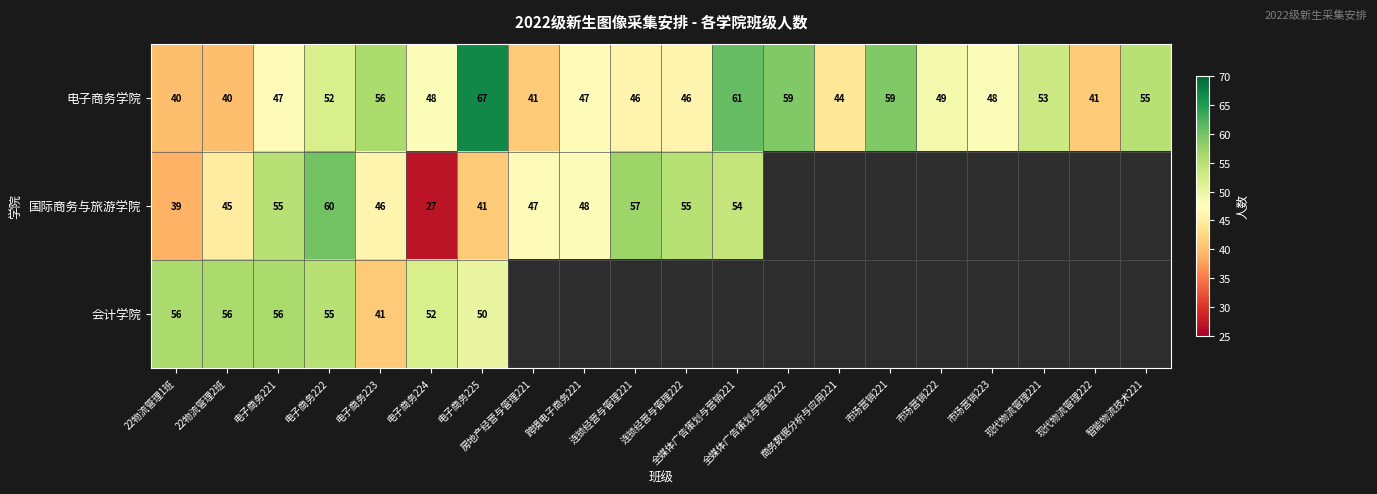

What is the smallest value displayed?

27.0